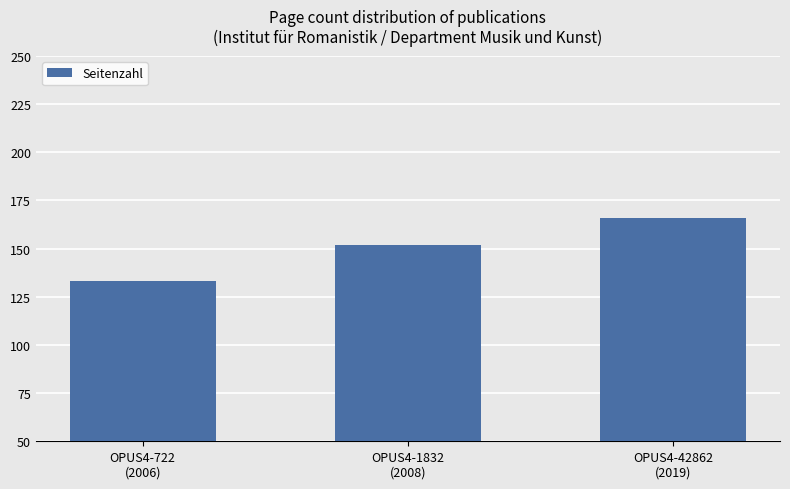

Read the value at OPUS4-1832
(2008).

152